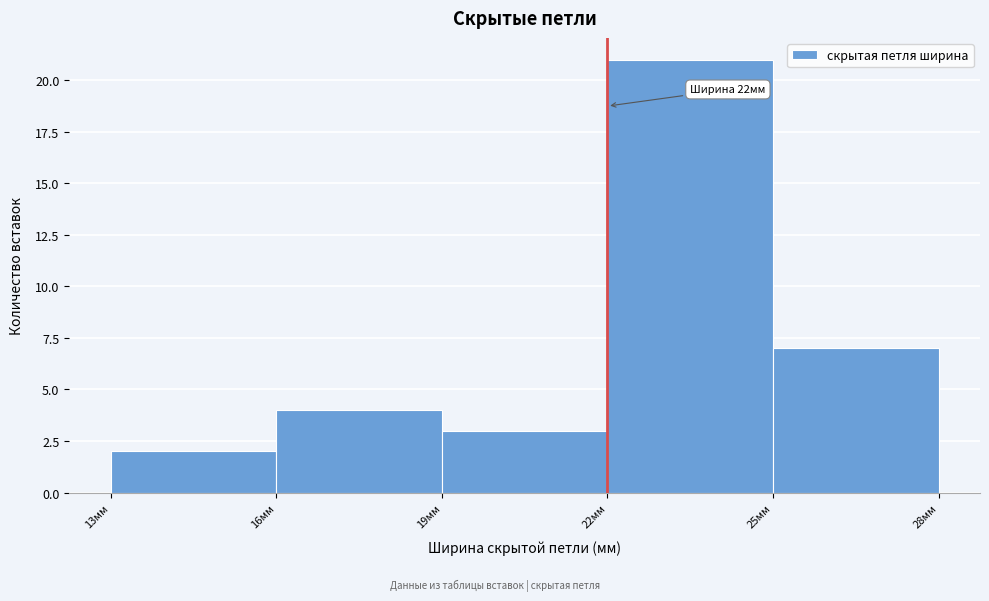

Which range on the x-axis has the tallest bar?

22 to 25